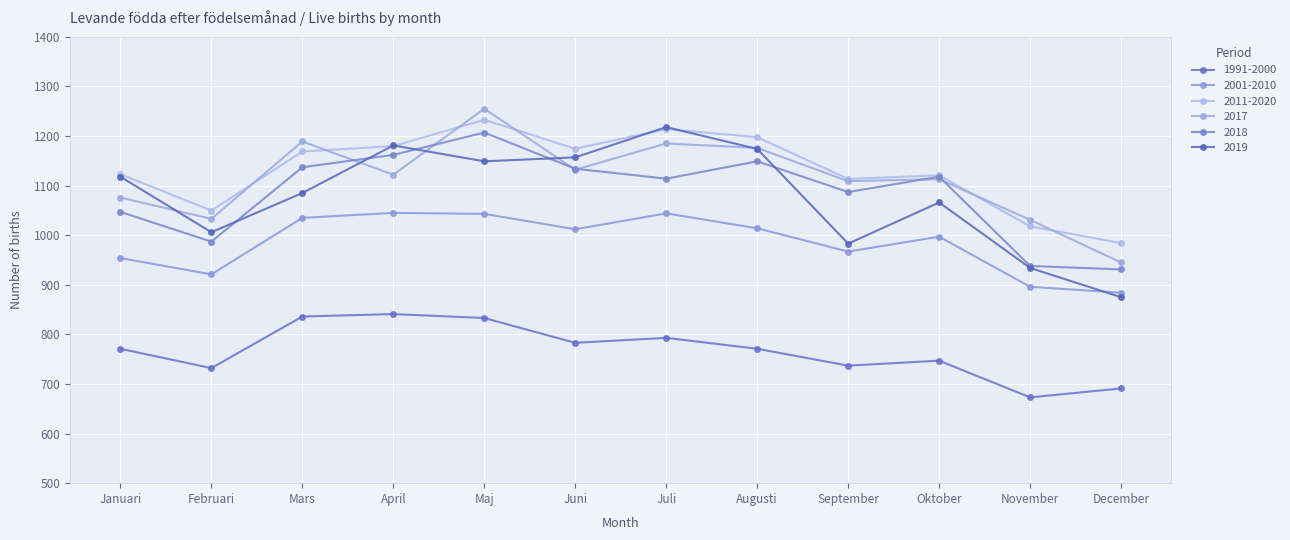

What is the difference between the 2011-2020 values at Augusti and Juni?

23.2